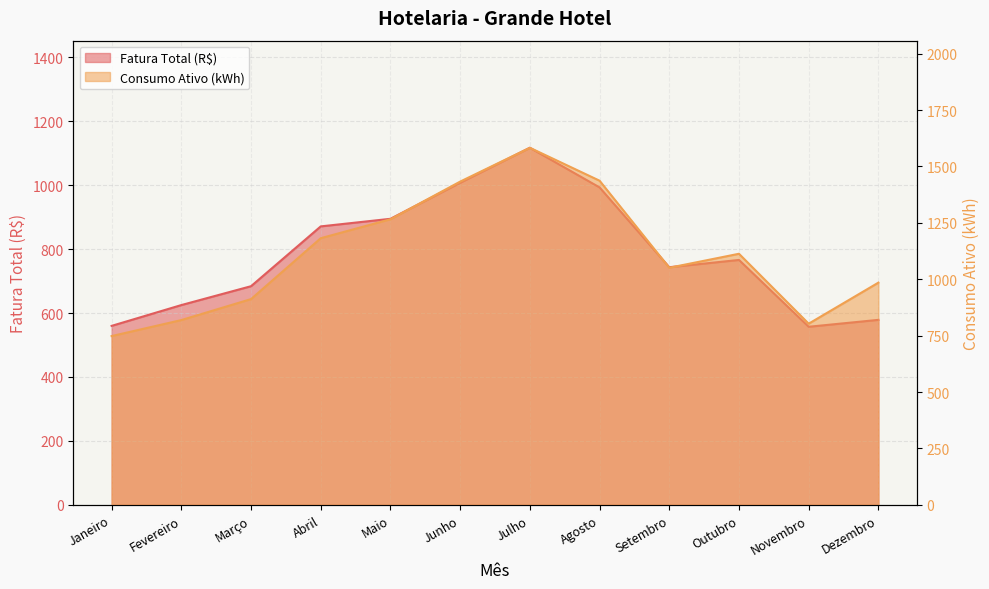

True or false: Consumo Ativo (kWh) has a value of 1437.0 at Agosto.

True